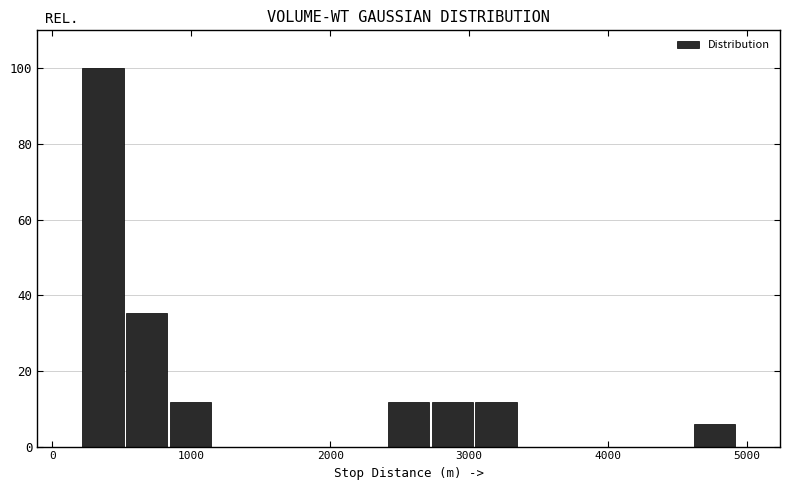

Read against the x-axis, roughly where is the centre of the tallest bar?

400